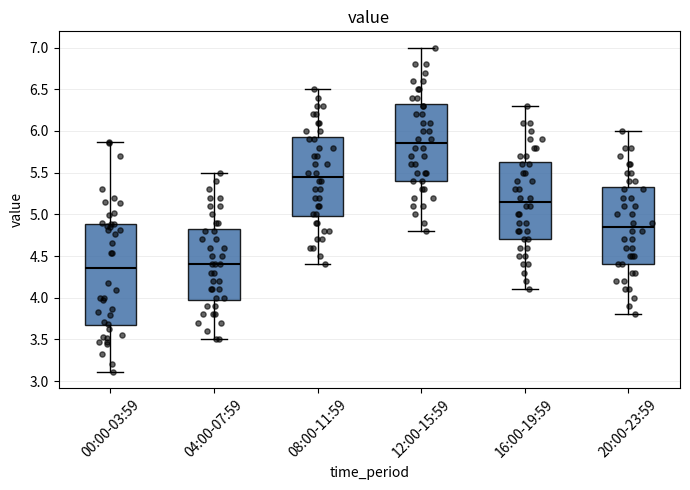

Where is the upper edge of the box for 12:00-15:59 on the y-axis? The values are not printed on the chart, so give them approximately, as read against the axis.

6.35